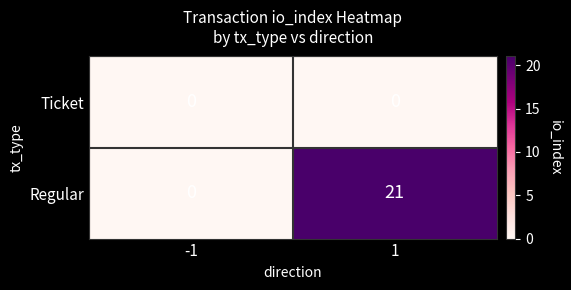

How many data points does each series have?

2